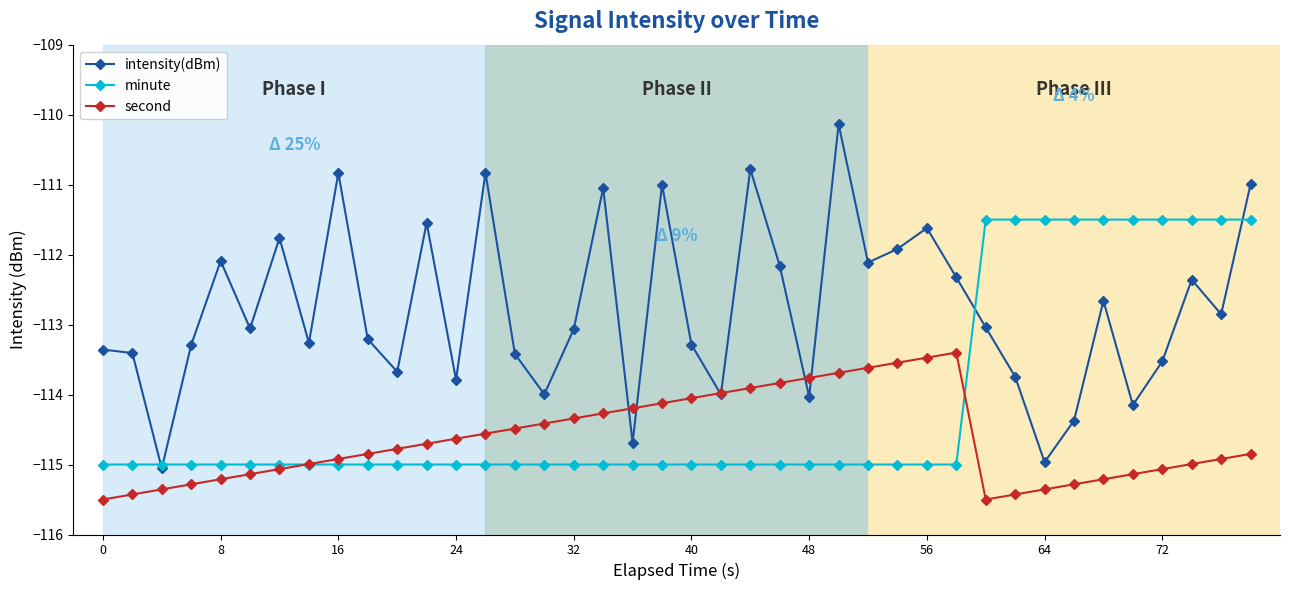

What is the value of the second point at the 40th from the left?

-114.8